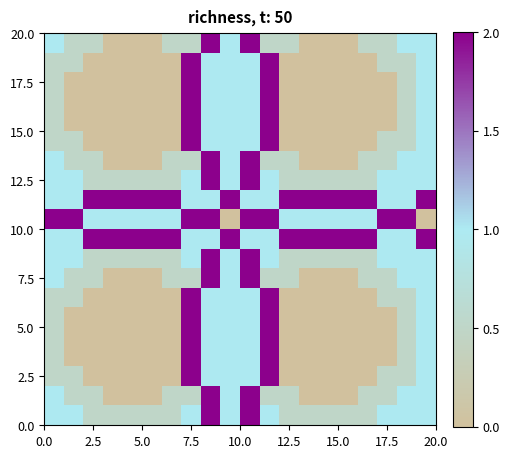

What is the maximum value shown in the chart?

2.0